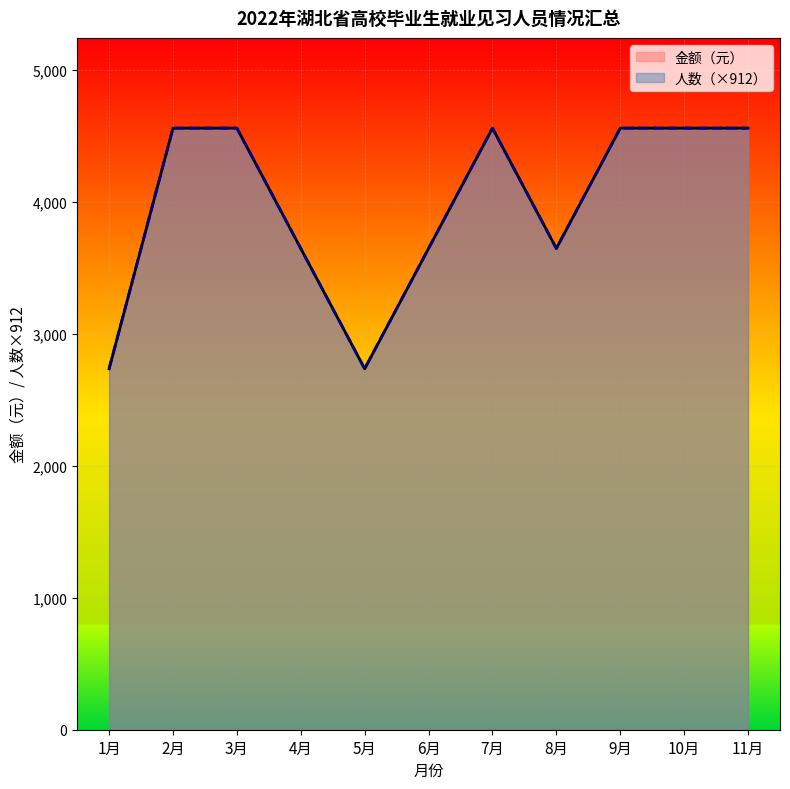

What are all the series names shown in the legend?

金额（元）, 人数